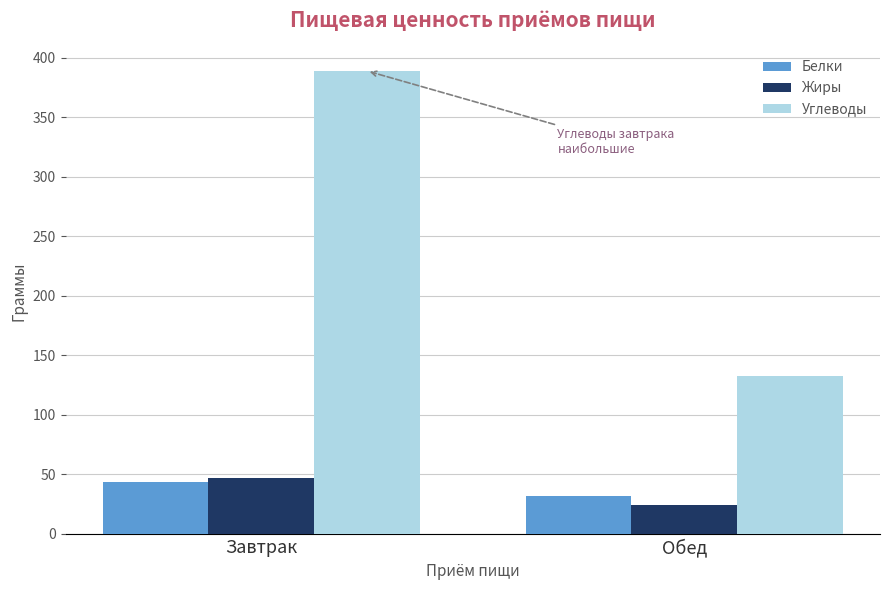

What is the highest value of the Жиры series?

47.1